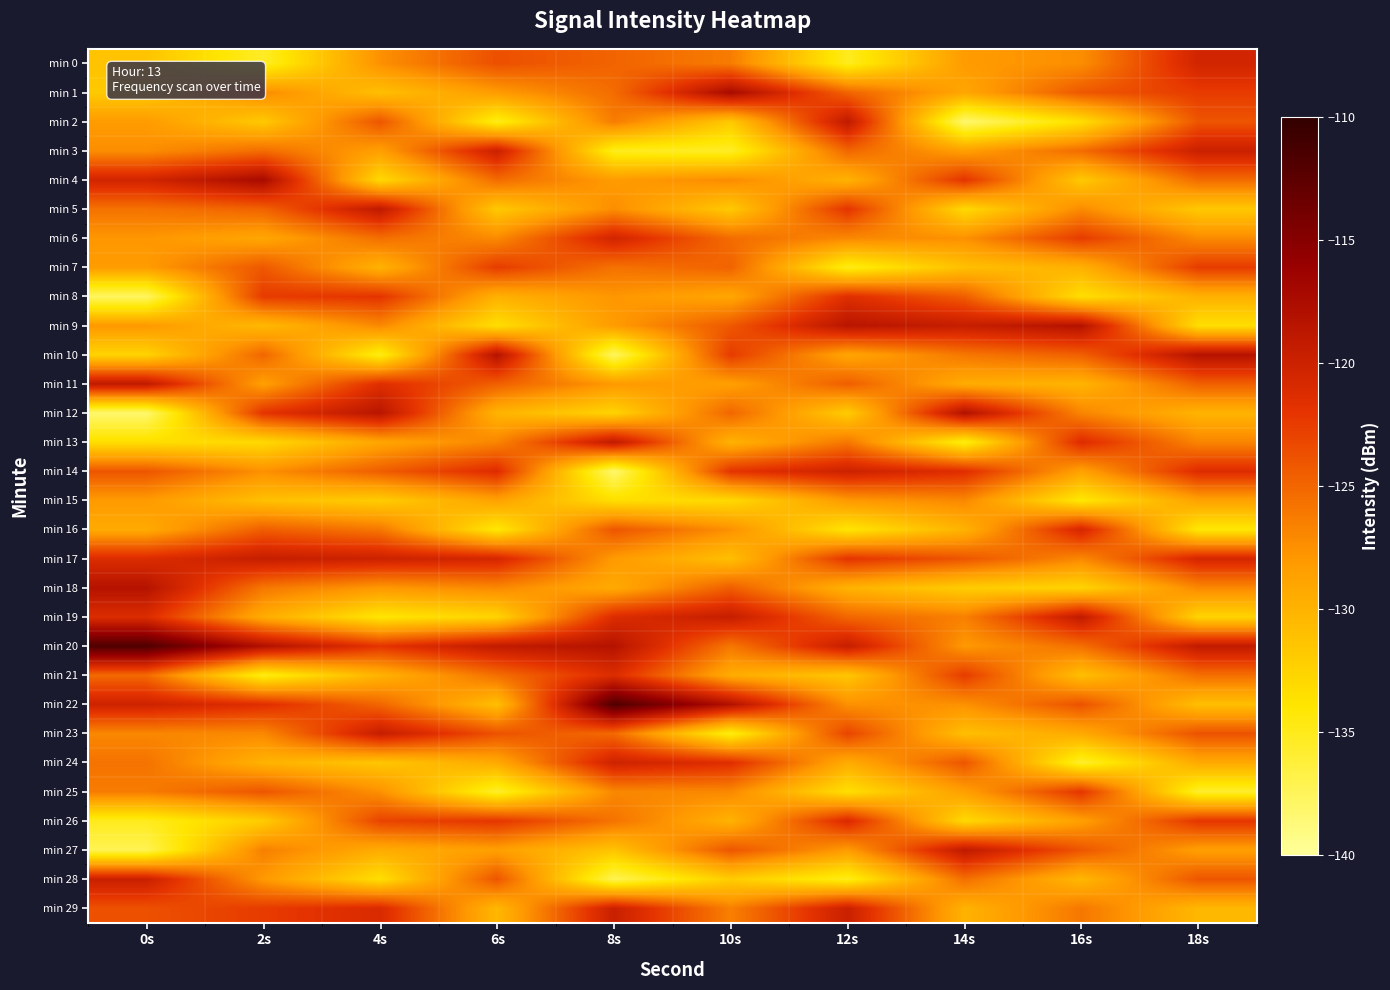

What is the smallest value displayed?

-138.2